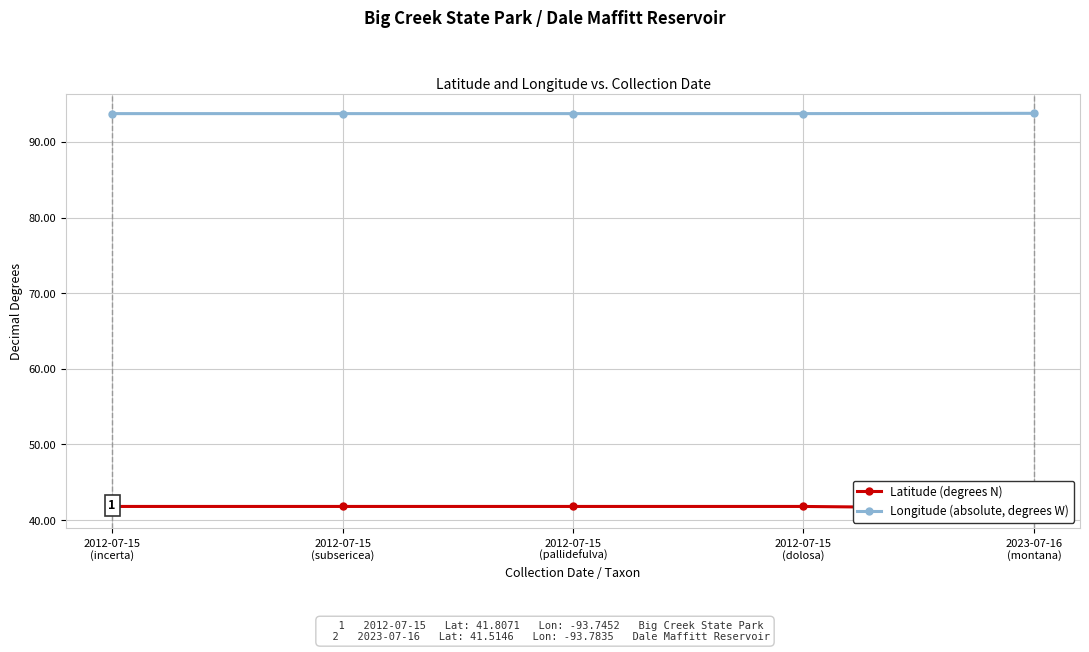

Which category has the lowest value in the Longitude (absolute, degrees W) series?

2012-07-15
(incerta)